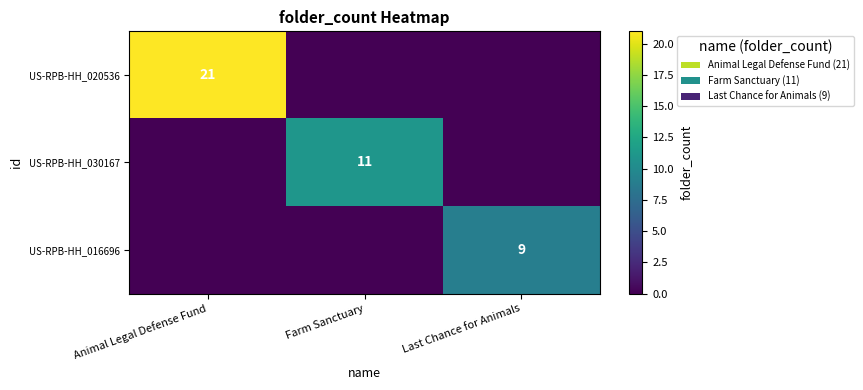

The US-RPB-HH_016696 series shows 9 at Last Chance for Animals. True or false?

True